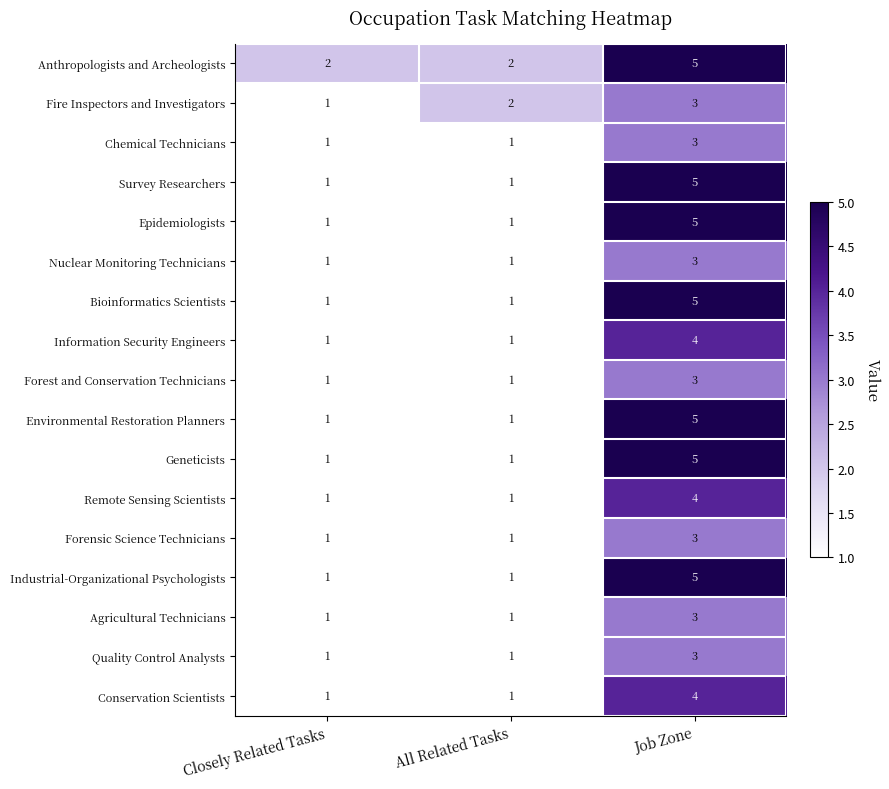

Between Closely Related Tasks and All Related Tasks, which series saw the biggest shift?

Fire Inspectors and Investigators